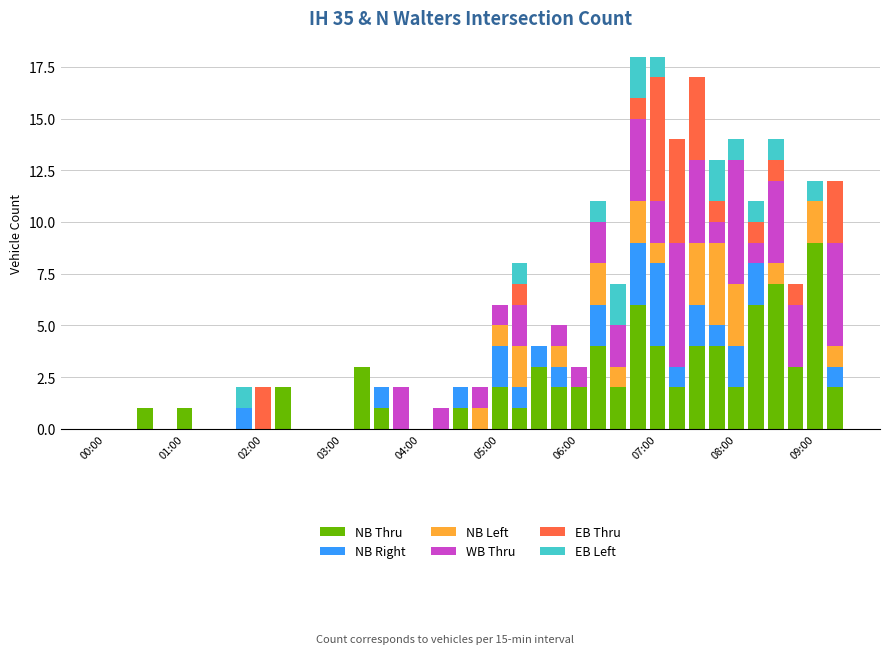

What is the highest value of the NB Thru series?

9